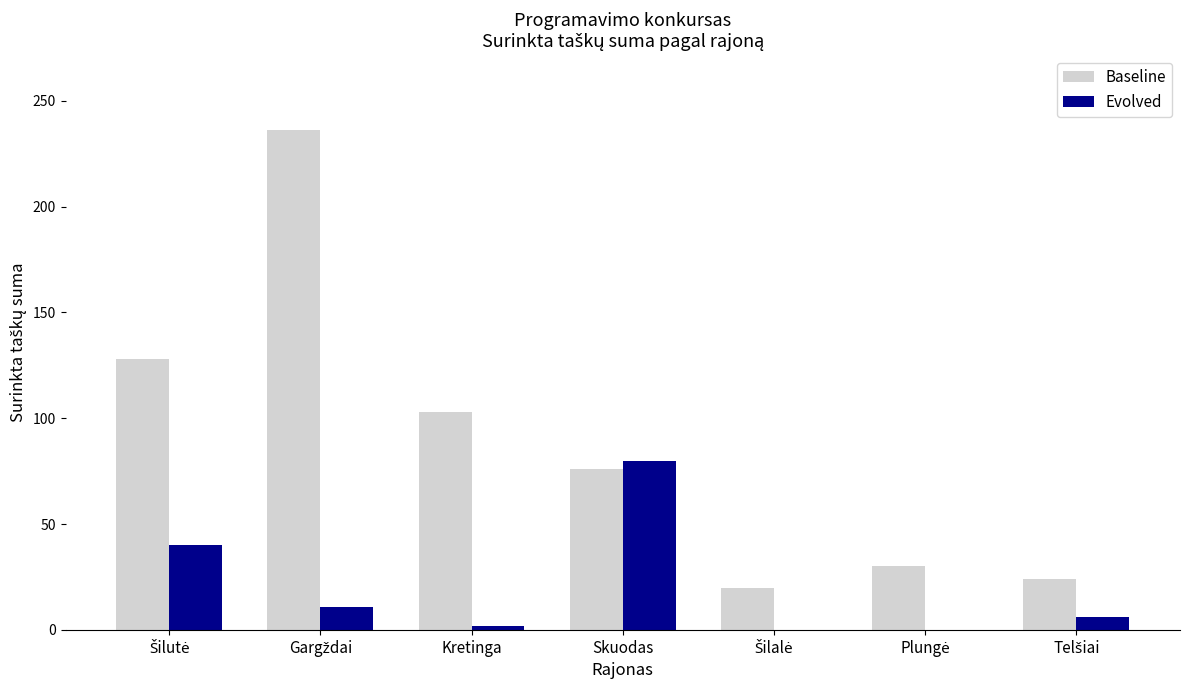

The value of Baseline at Kretinga is 103. True or false?

True